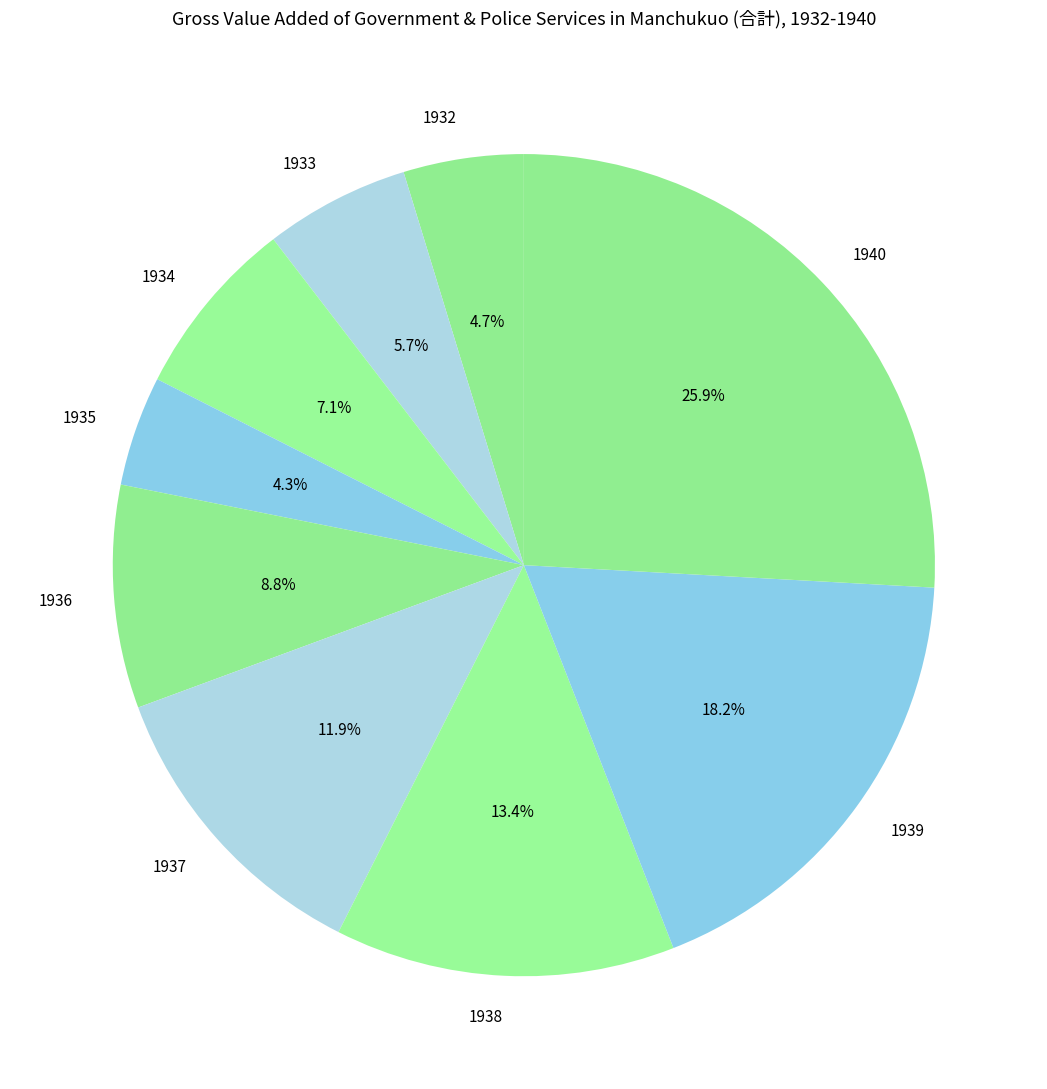

Is there a majority slice in this chart?

No